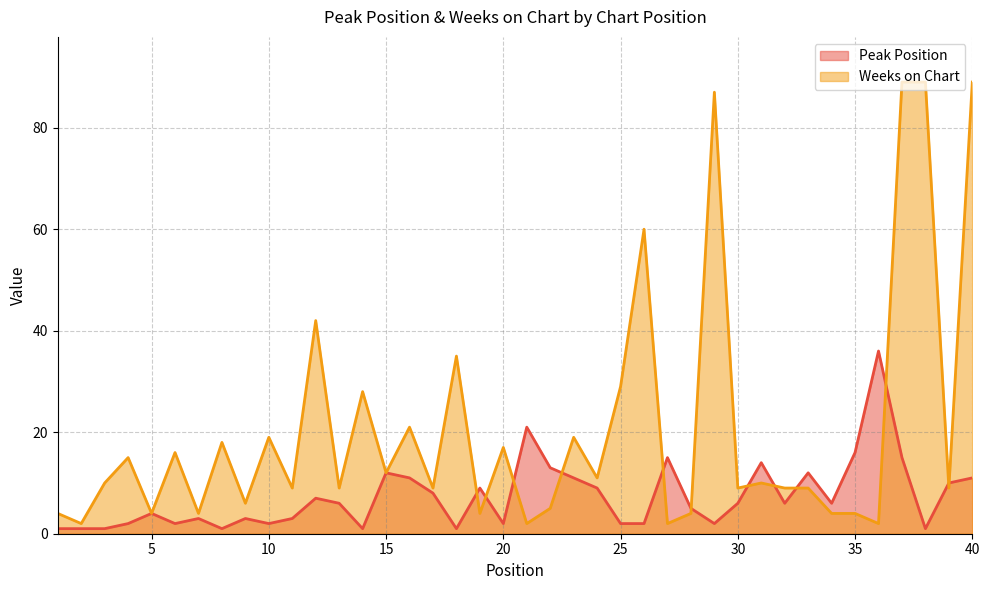

After their last crossing, which series has the higher values: Peak Position or Weeks on Chart?

Weeks on Chart